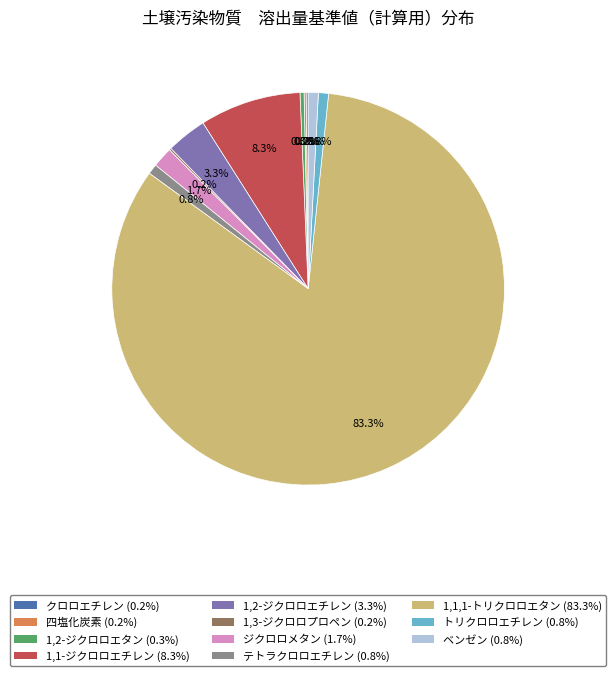

How much of the chart is everything except ベンゼン?

99.2%